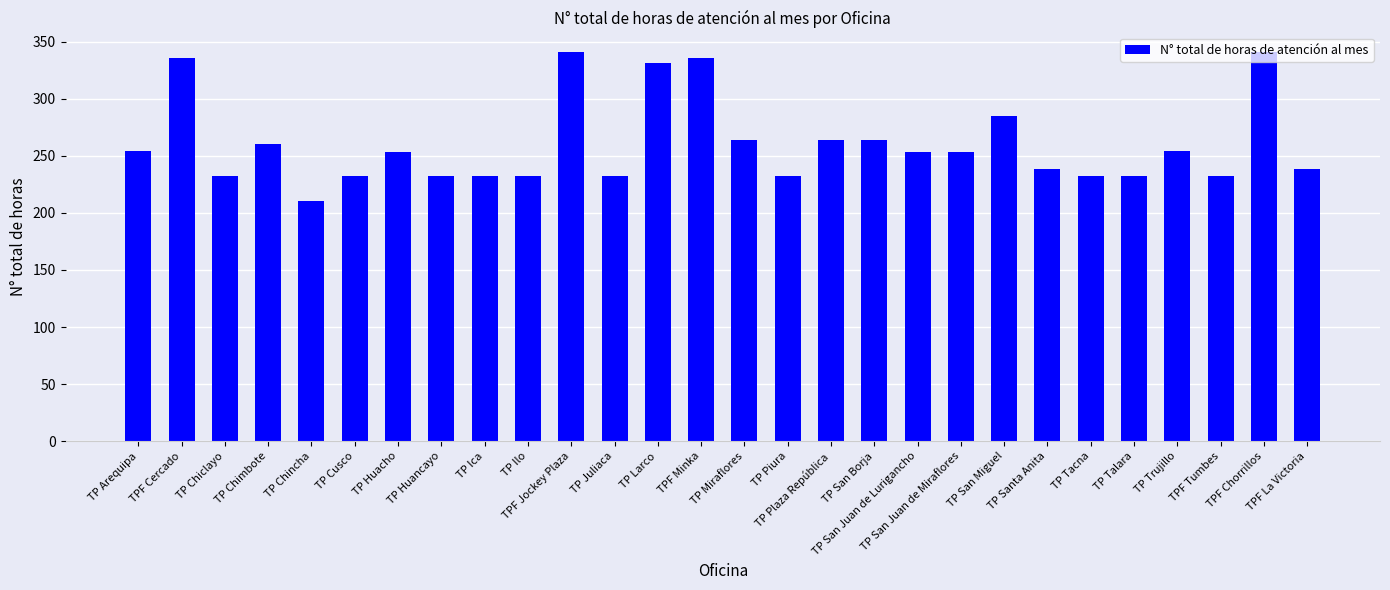

What is the change in value from TP Ilo to TPF Jockey Plaza?

+109